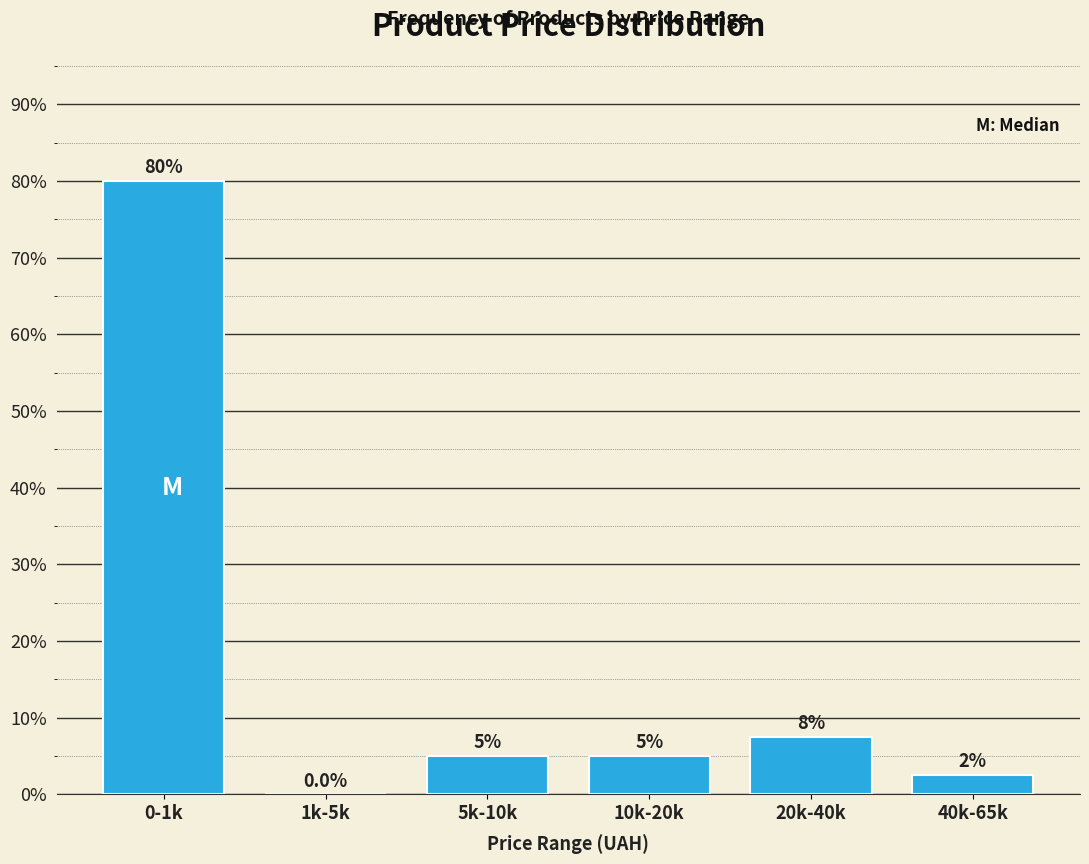

Reading left to right, list all the values displayed in this chart.

0-1k=80.0	1k-5k=0.0	5k-10k=5.0	10k-20k=5.0	20k-40k=7.5	40k-65k=2.5